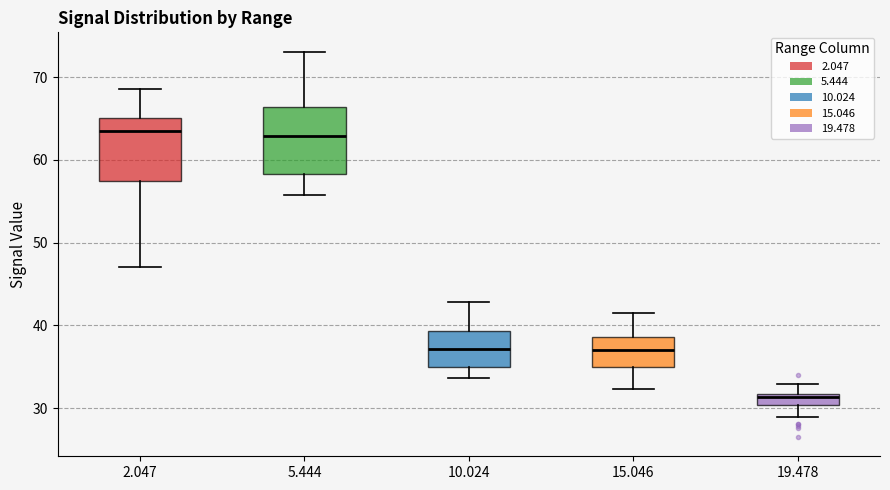

Where does the median line of the box at x = 10.024 sit on the y-axis? The values are not printed on the chart, so give them approximately, as read against the axis.

37